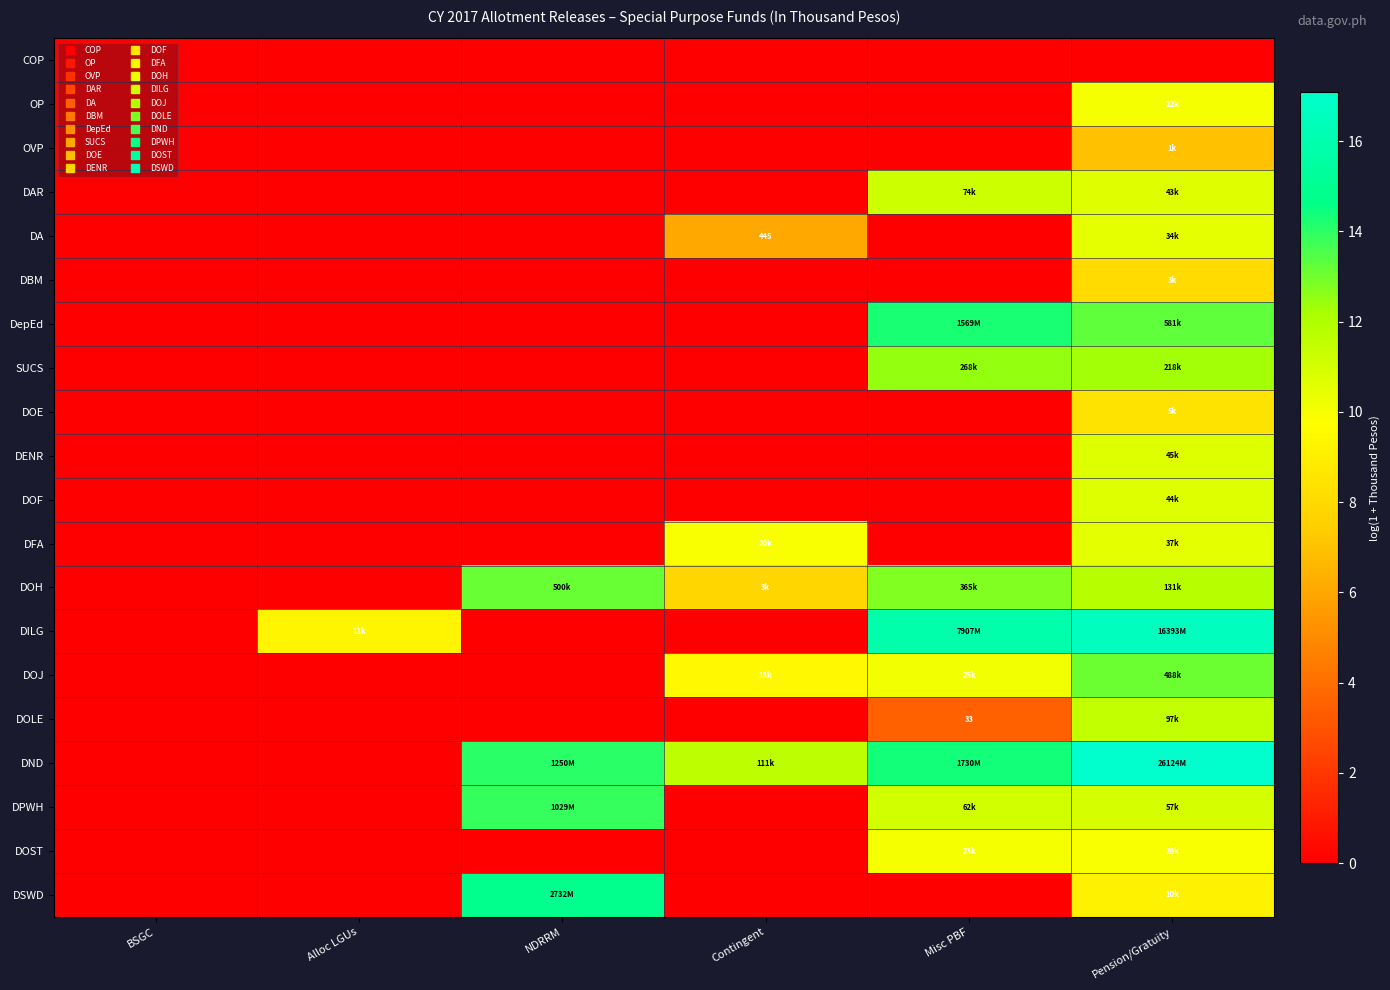

How many series are shown in this chart?

20